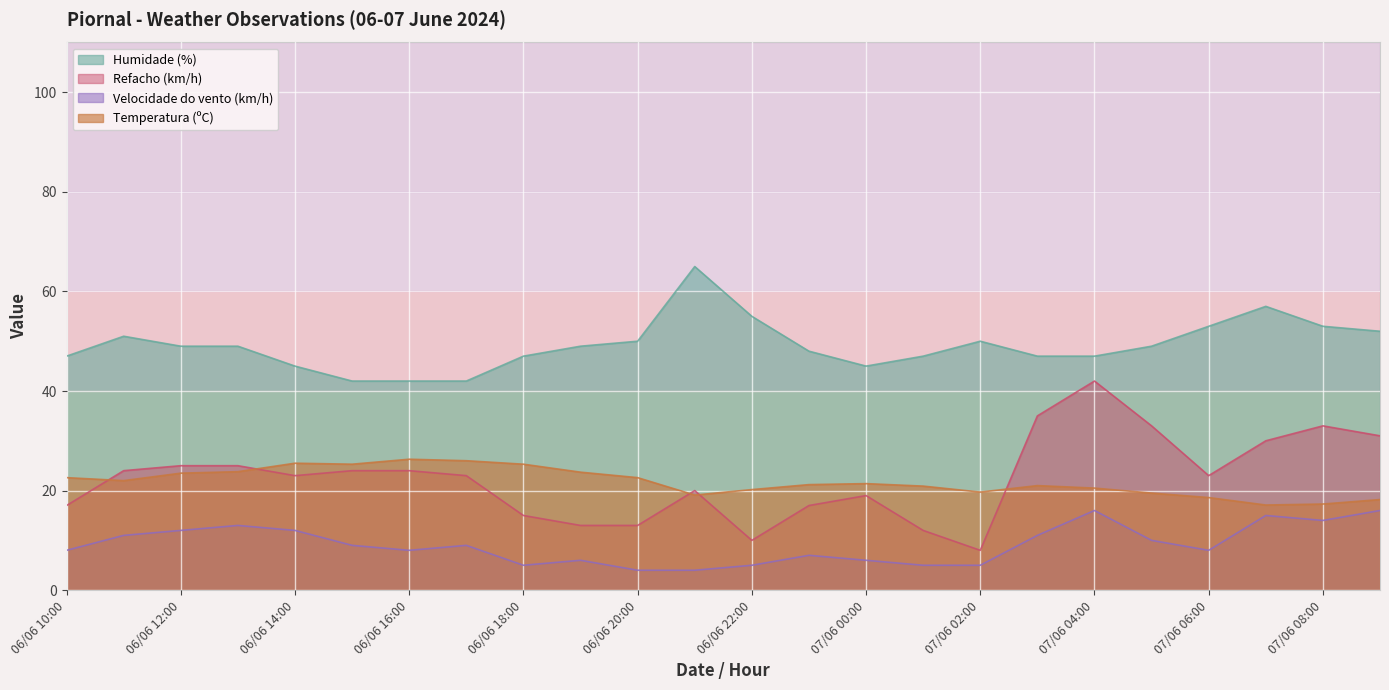

Reading left to right, transcribe all the data shown in this chart.

Temperatura (ºC): 06/06 10:00=22.6	06/06 11:00=22.0	06/06 12:00=23.5	06/06 13:00=23.8	06/06 14:00=25.5	06/06 15:00=25.3	06/06 16:00=26.3	06/06 17:00=26.0	06/06 18:00=25.3	06/06 19:00=23.7	06/06 20:00=22.6	06/06 21:00=19.1	06/06 22:00=20.2	06/06 23:00=21.2	07/06 00:00=21.4	07/06 01:00=20.9	07/06 02:00=19.7	07/06 03:00=21.0	07/06 04:00=20.5	07/06 05:00=19.5	07/06 06:00=18.6	07/06 07:00=17.1	07/06 08:00=17.3	07/06 09:00=18.2
Velocidade do vento (km/h): 06/06 10:00=8.0	06/06 11:00=11.0	06/06 12:00=12.0	06/06 13:00=13.0	06/06 14:00=12.0	06/06 15:00=9.0	06/06 16:00=8.0	06/06 17:00=9.0	06/06 18:00=5.0	06/06 19:00=6.0	06/06 20:00=4.0	06/06 21:00=4.0	06/06 22:00=5.0	06/06 23:00=7.0	07/06 00:00=6.0	07/06 01:00=5.0	07/06 02:00=5.0	07/06 03:00=11.0	07/06 04:00=16.0	07/06 05:00=10.0	07/06 06:00=8.0	07/06 07:00=15.0	07/06 08:00=14.0	07/06 09:00=16.0
Refacho (km/h): 06/06 10:00=17.0	06/06 11:00=24.0	06/06 12:00=25.0	06/06 13:00=25.0	06/06 14:00=23.0	06/06 15:00=24.0	06/06 16:00=24.0	06/06 17:00=23.0	06/06 18:00=15.0	06/06 19:00=13.0	06/06 20:00=13.0	06/06 21:00=20.0	06/06 22:00=10.0	06/06 23:00=17.0	07/06 00:00=19.0	07/06 01:00=12.0	07/06 02:00=8.0	07/06 03:00=35.0	07/06 04:00=42.0	07/06 05:00=33.0	07/06 06:00=23.0	07/06 07:00=30.0	07/06 08:00=33.0	07/06 09:00=31.0
Humidade (%): 06/06 10:00=47.0	06/06 11:00=51.0	06/06 12:00=49.0	06/06 13:00=49.0	06/06 14:00=45.0	06/06 15:00=42.0	06/06 16:00=42.0	06/06 17:00=42.0	06/06 18:00=47.0	06/06 19:00=49.0	06/06 20:00=50.0	06/06 21:00=65.0	06/06 22:00=55.0	06/06 23:00=48.0	07/06 00:00=45.0	07/06 01:00=47.0	07/06 02:00=50.0	07/06 03:00=47.0	07/06 04:00=47.0	07/06 05:00=49.0	07/06 06:00=53.0	07/06 07:00=57.0	07/06 08:00=53.0	07/06 09:00=52.0